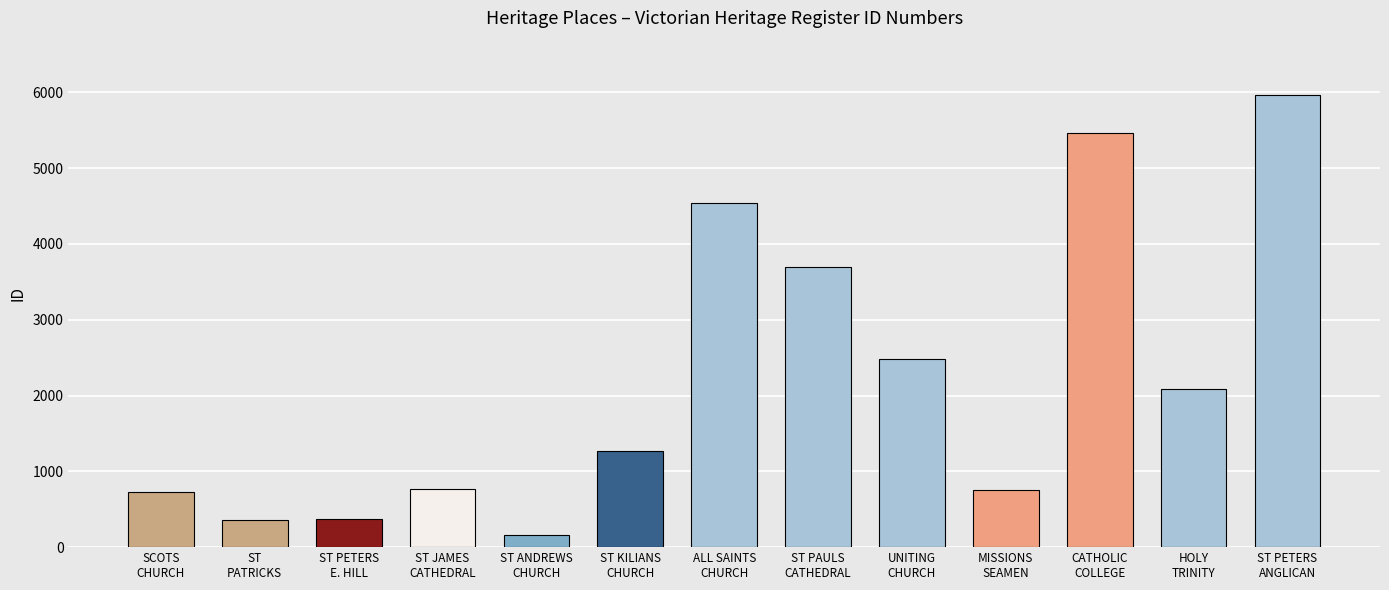

What is the sum of all values?

28651